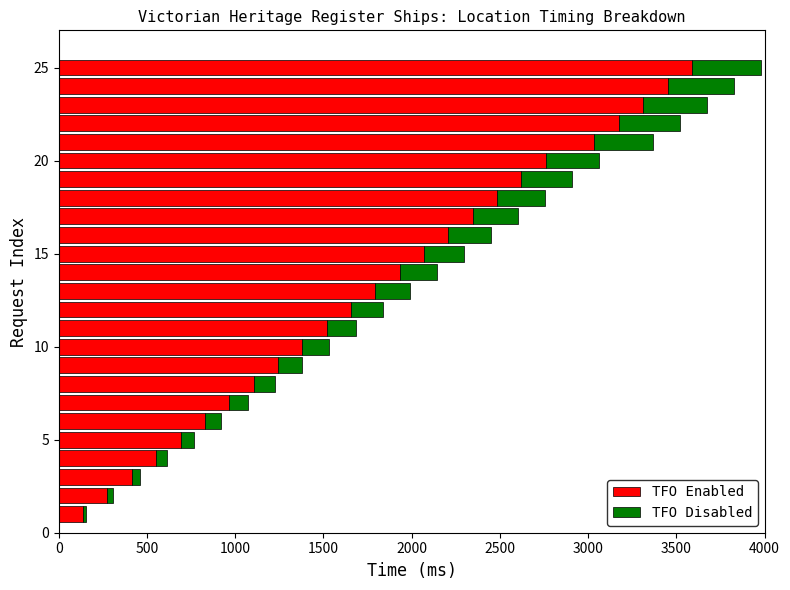

What is the sum of all TFO Enabled values?

45540